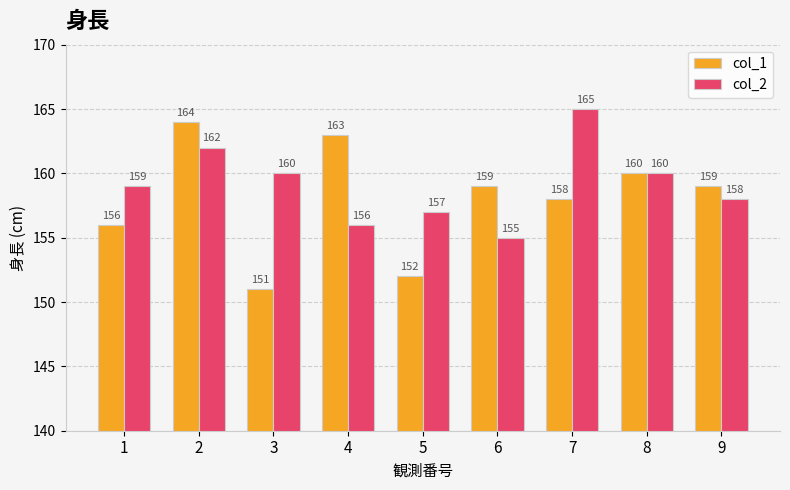

What is the approximate value of col_1 at 5?

152